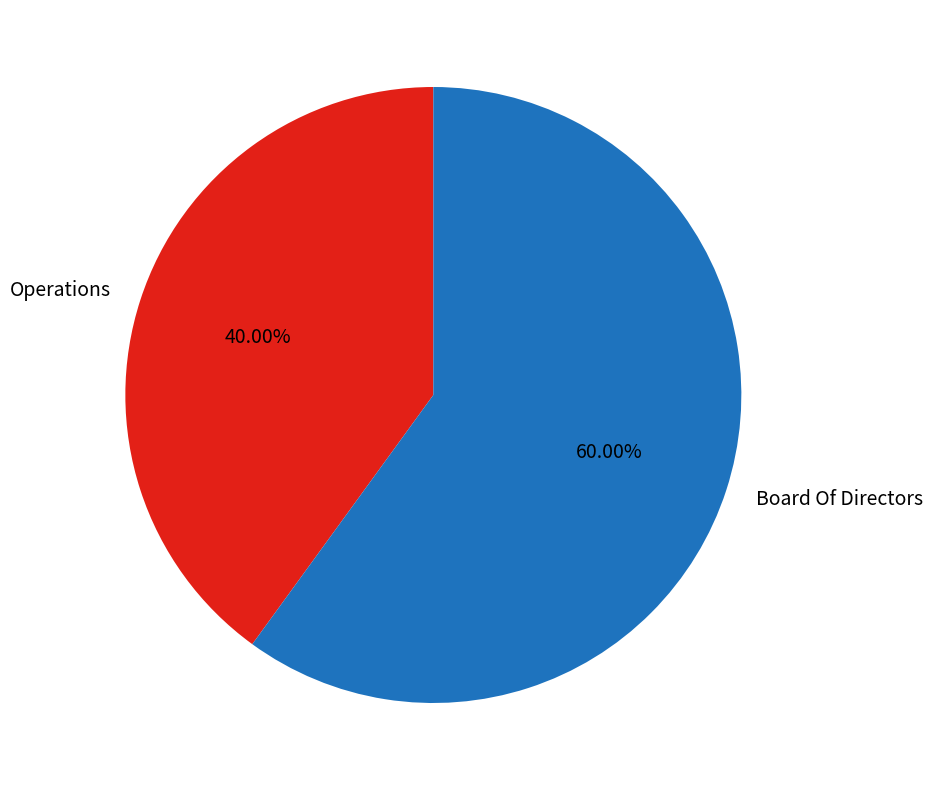

Does Operations represent more than half of the total?

No